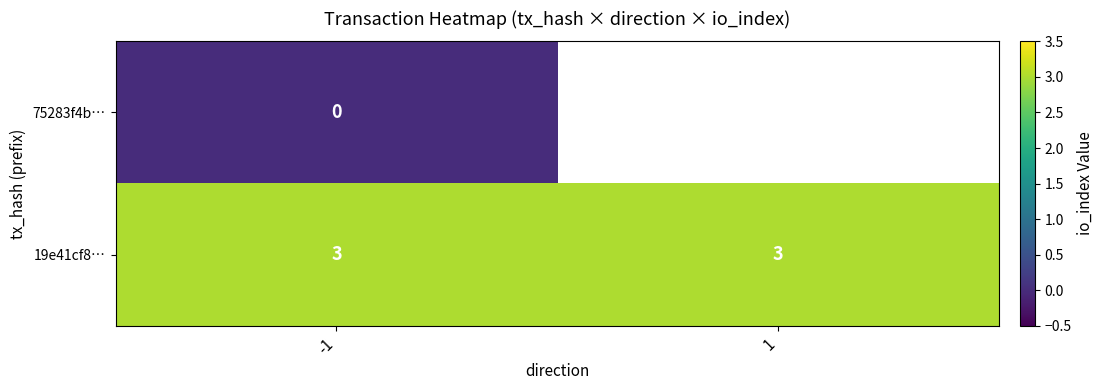

What is the difference between the highest and lowest values at -1?

3